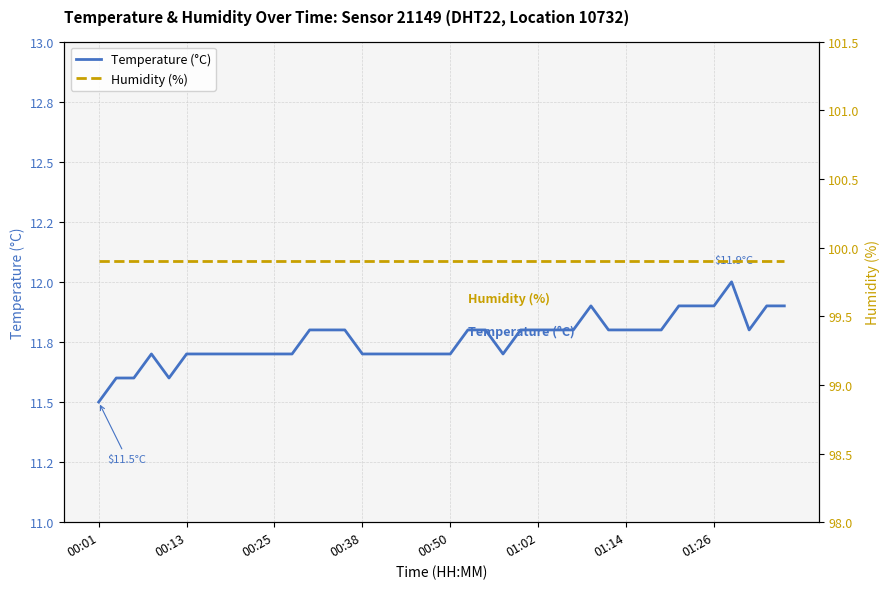

Between 00:50 and 01:26, which is larger?

01:26